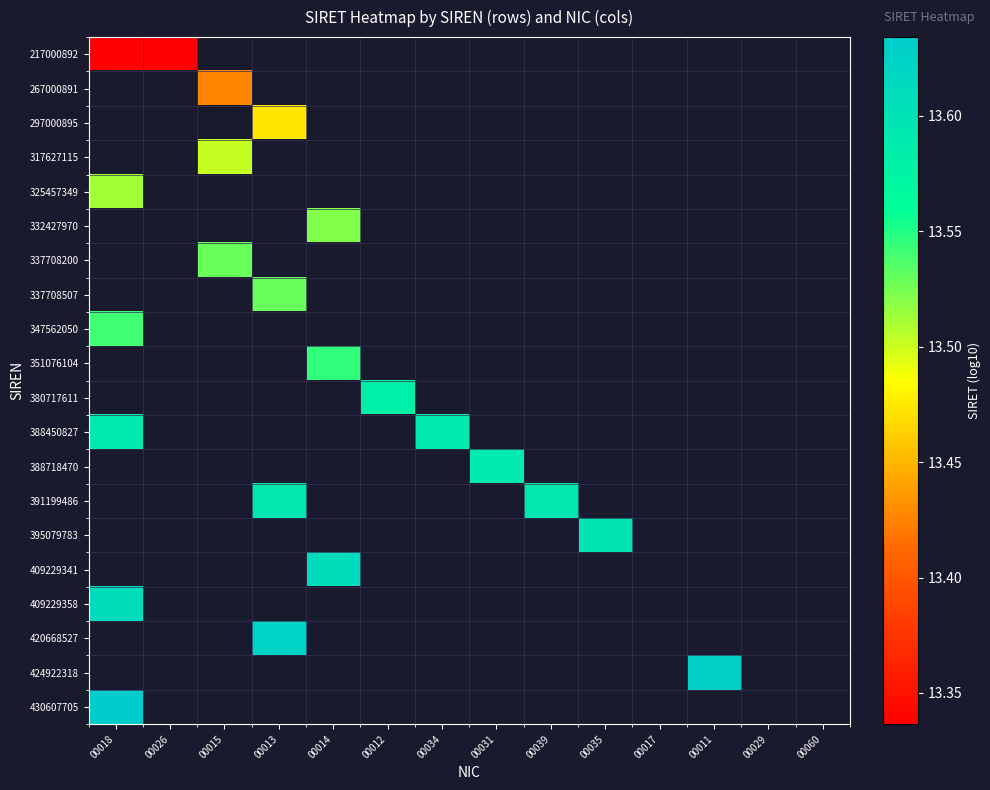

Is the value of 424922318 at 00039 greater than the value of 337708200 at 00013?

No